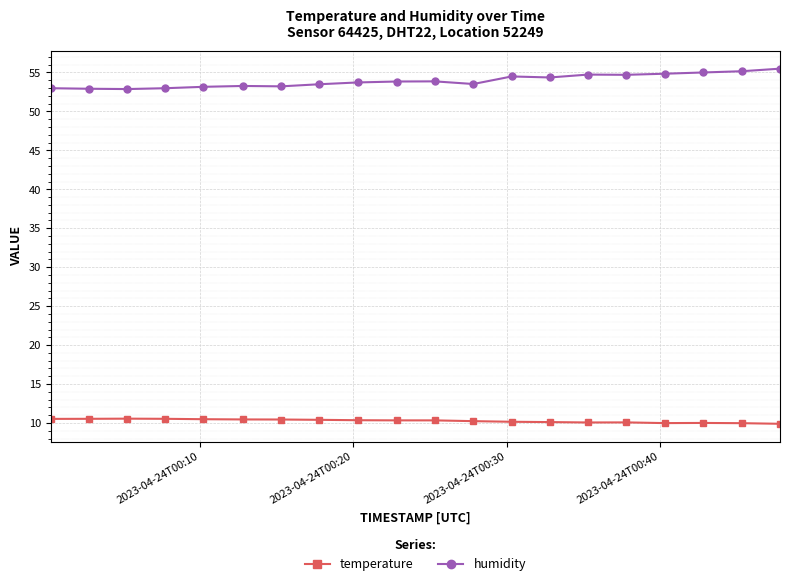

True or false: temperature has more than 1 points higher than both neighbors.

True